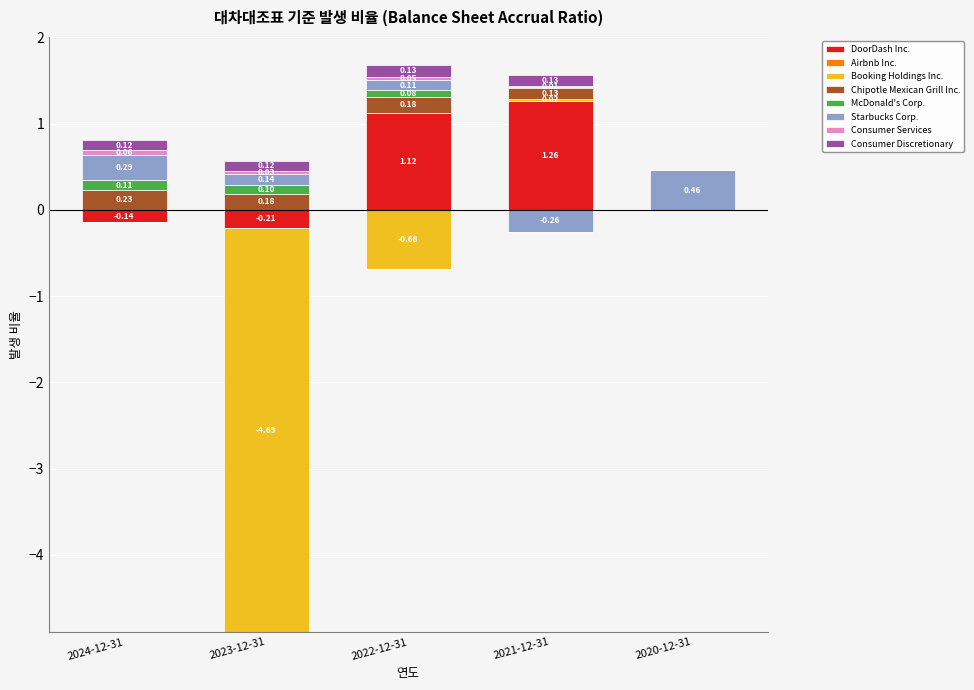

What is the label of the 1st bar from the right?

2020-12-31